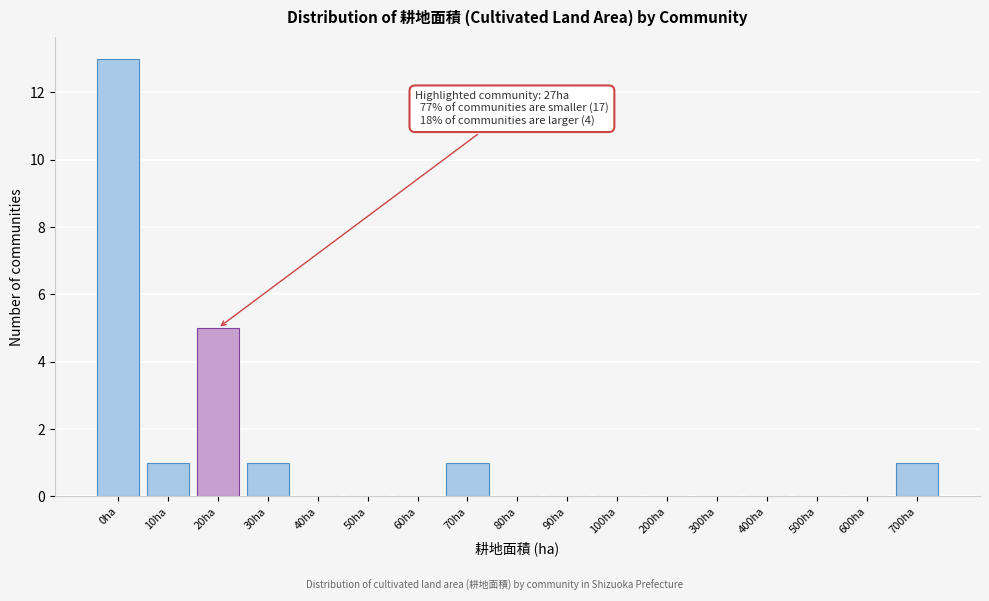

Reading left to right, what are all the values shown in this chart?

0ha=13	10ha=1	20ha=5	30ha=1	40ha=0	50ha=0	60ha=0	70ha=1	80ha=0	90ha=0	100ha=0	200ha=0	300ha=0	400ha=0	500ha=0	600ha=0	700ha=1